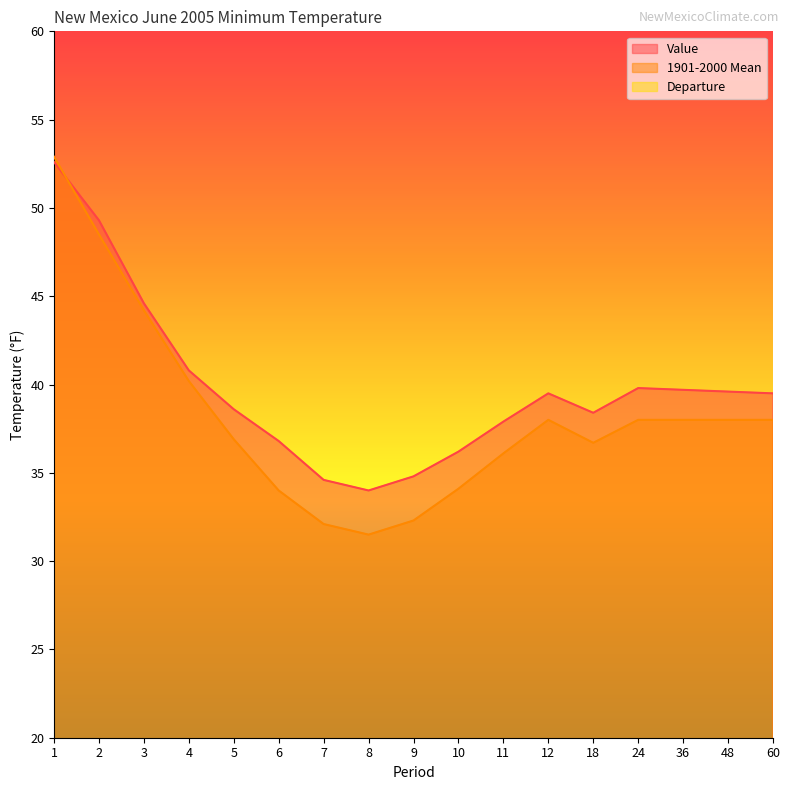

How many times do 1901-2000 Mean and Value cross each other?

1